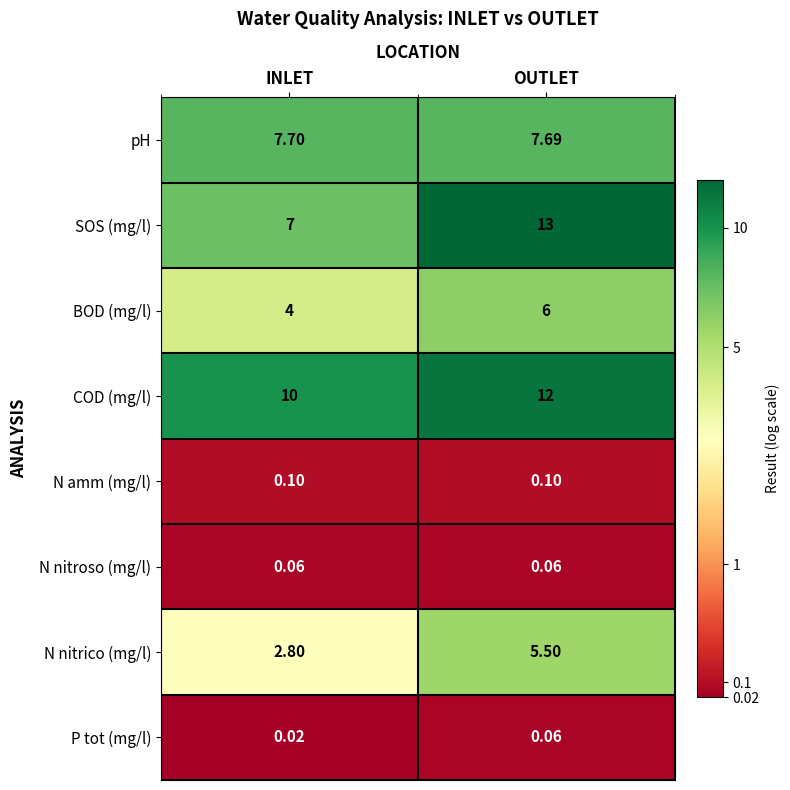

Which category has the lowest value across all series?

INLET